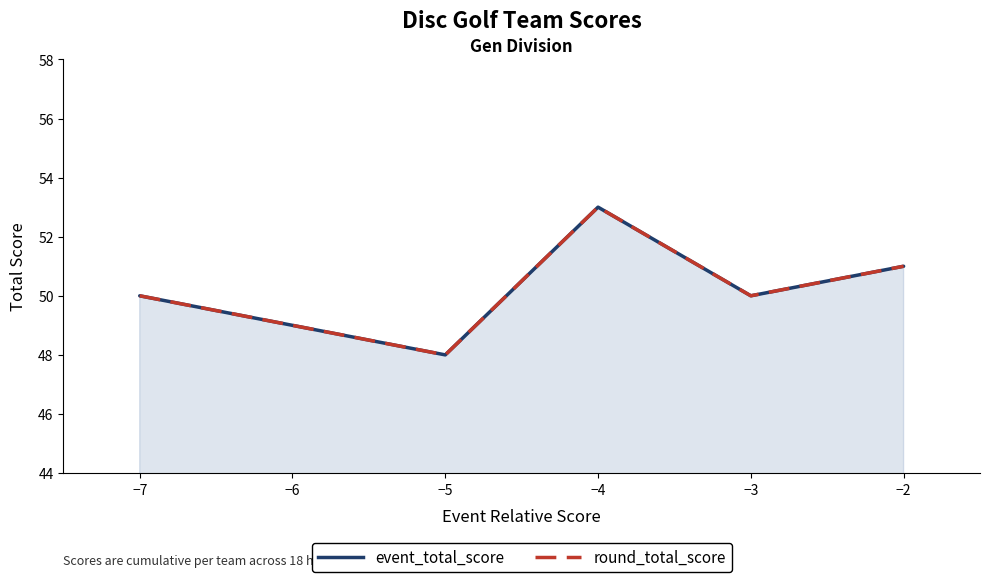

Count the number of data series in this chart.

2